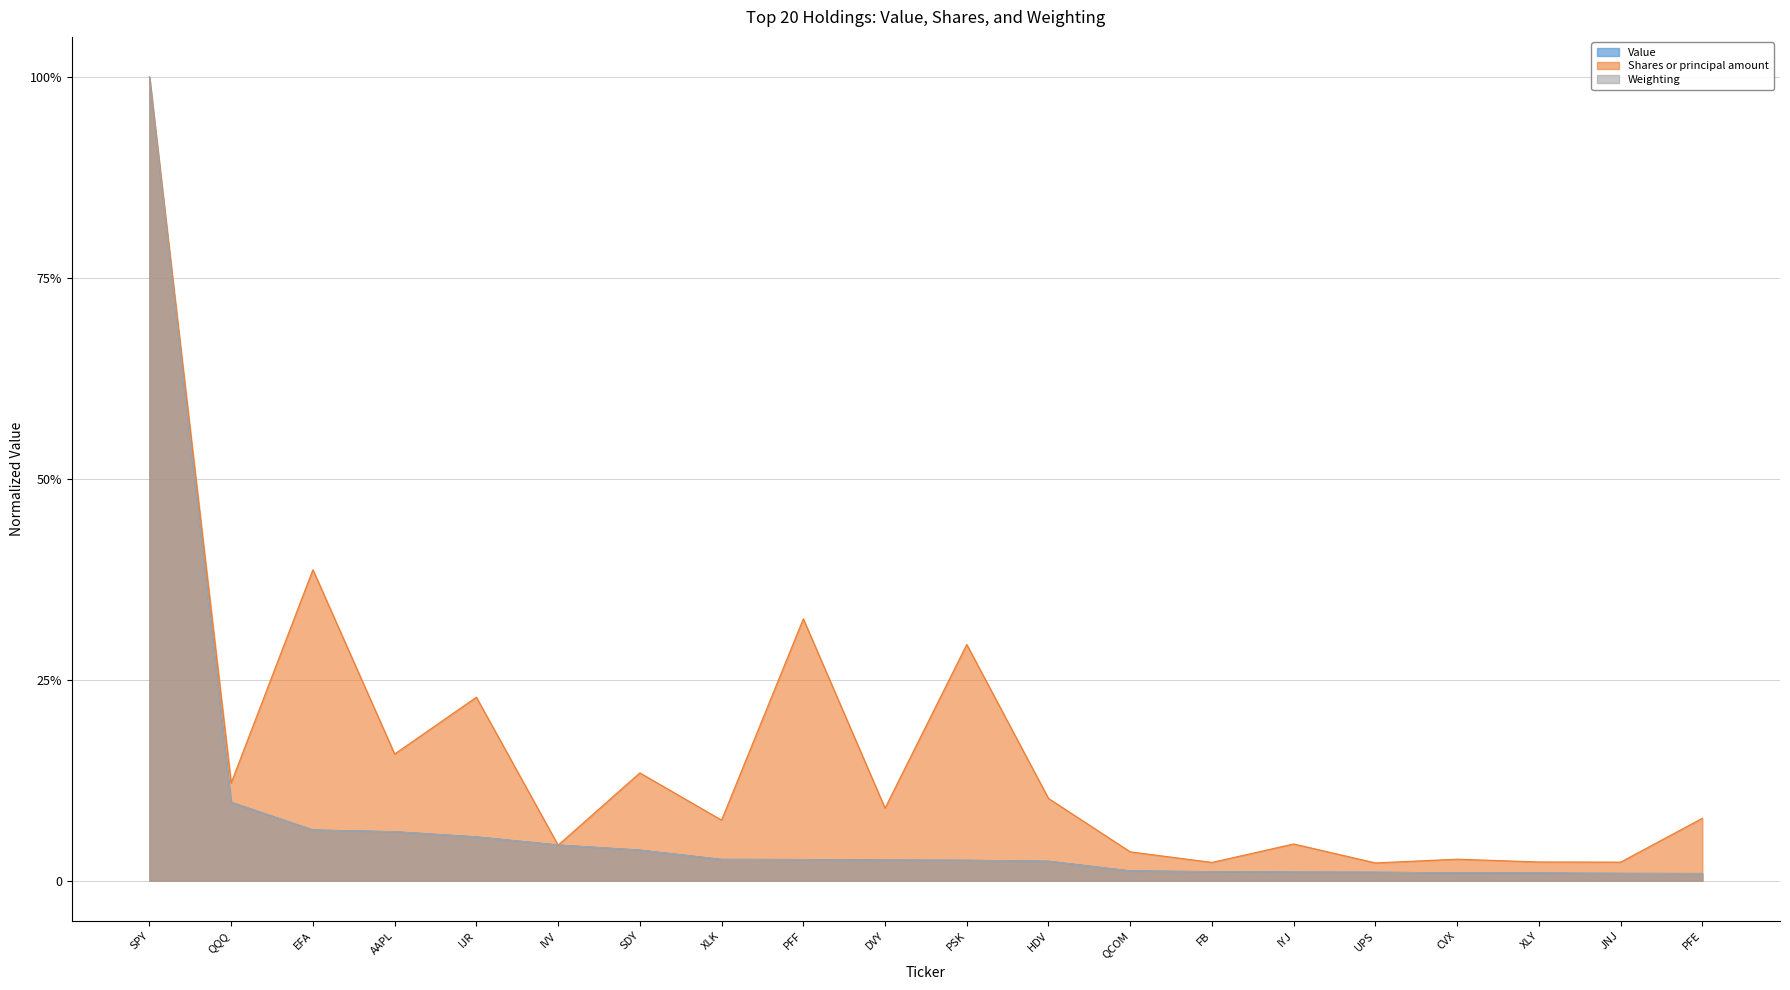

What position from the right is IJR?

16